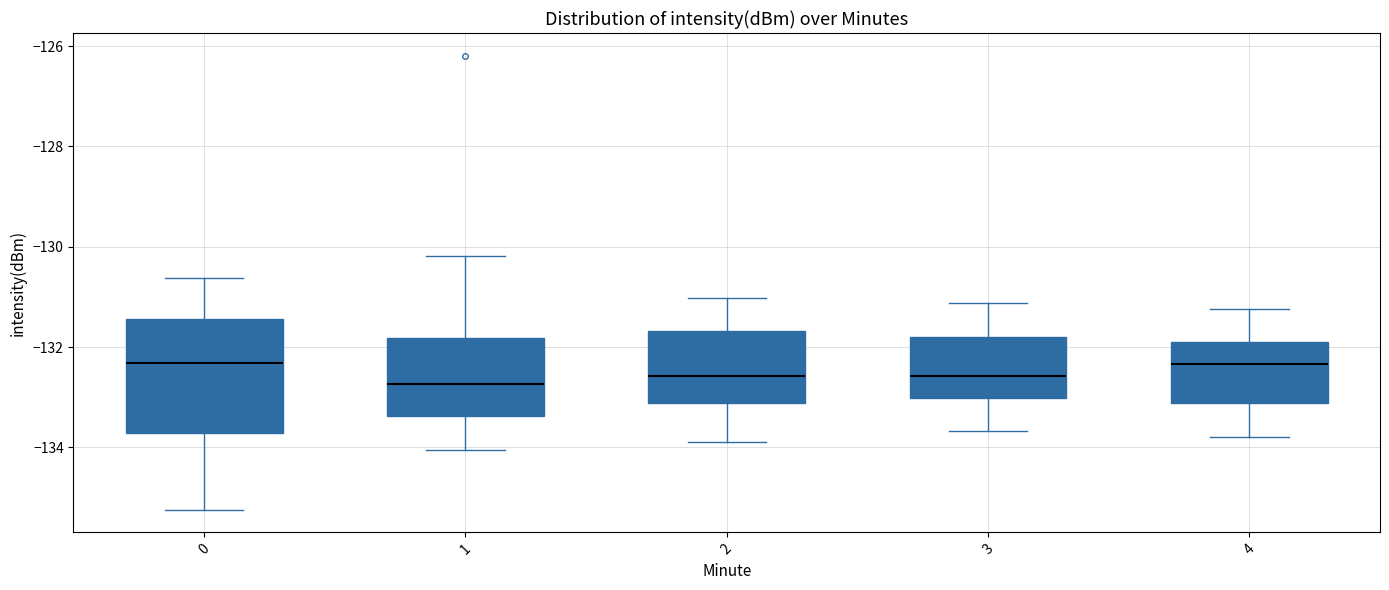

Where does the upper whisker of the box at x = 0 end on the y-axis? The values are not printed on the chart, so give them approximately, as read against the axis.

-130.6